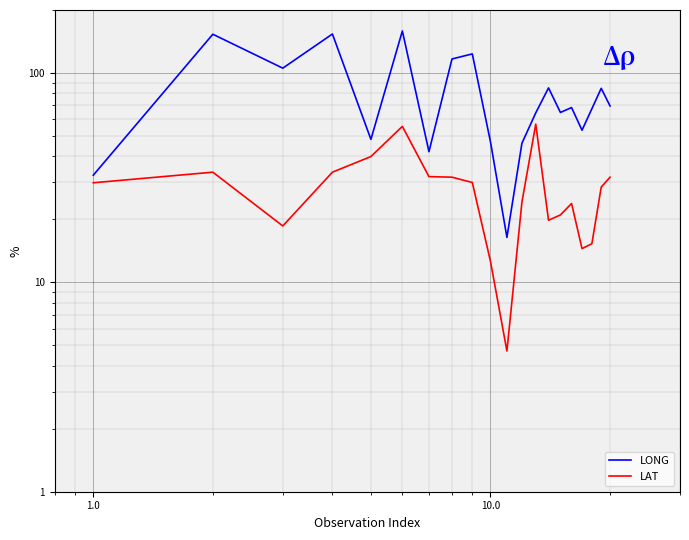

How many data points in LAT are above 29?

10